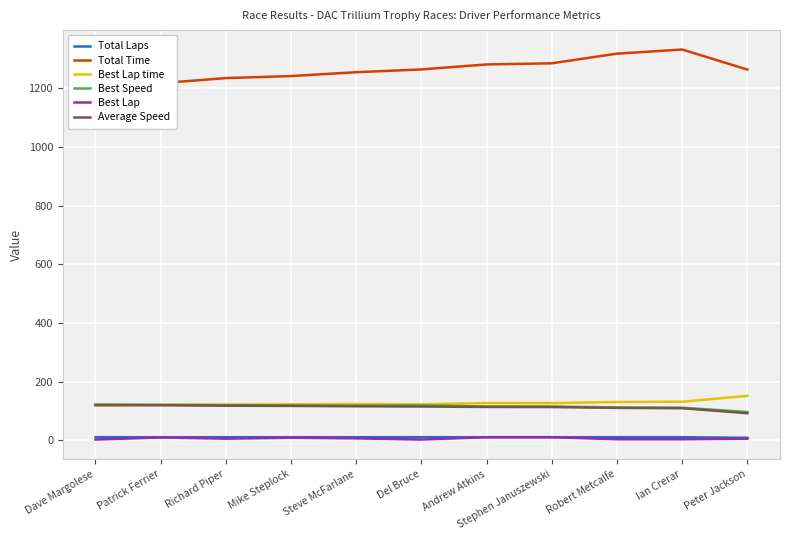

At which label does Best Lap time reach its minimum?

Dave Margolese